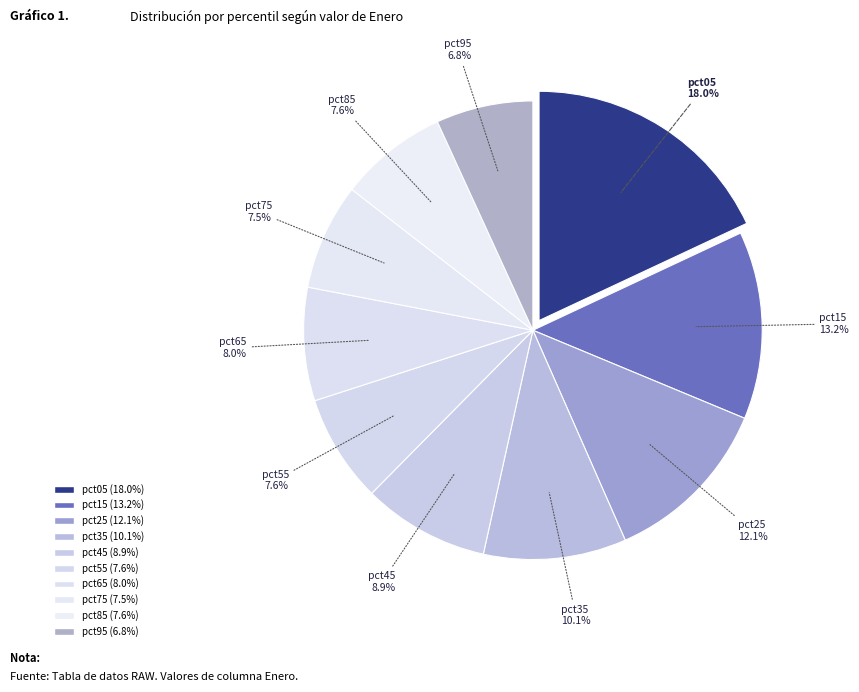

Does any single category account for the majority?

No